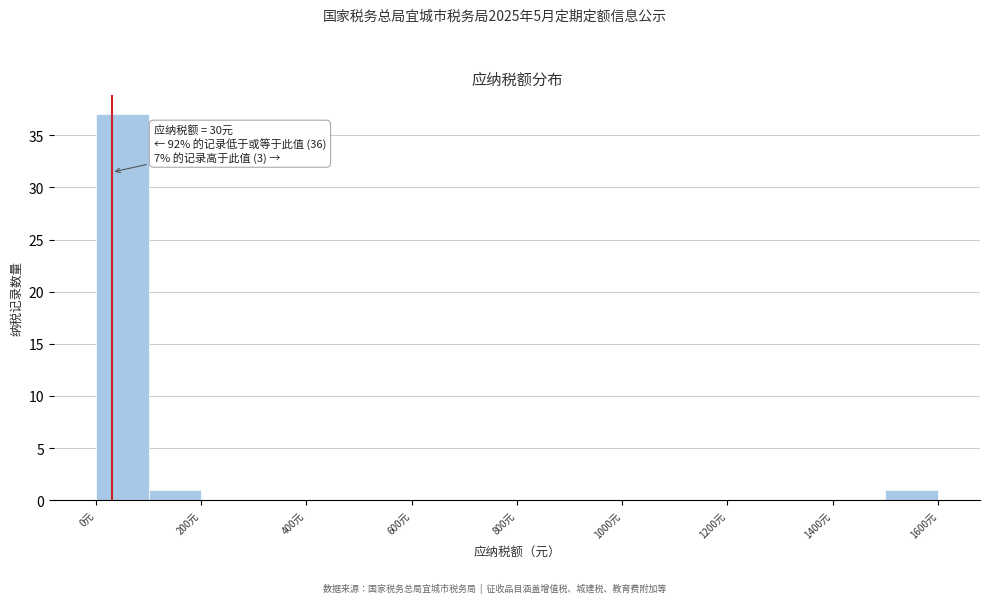

Over which range of the x-axis is the bar tallest?

0 to 100